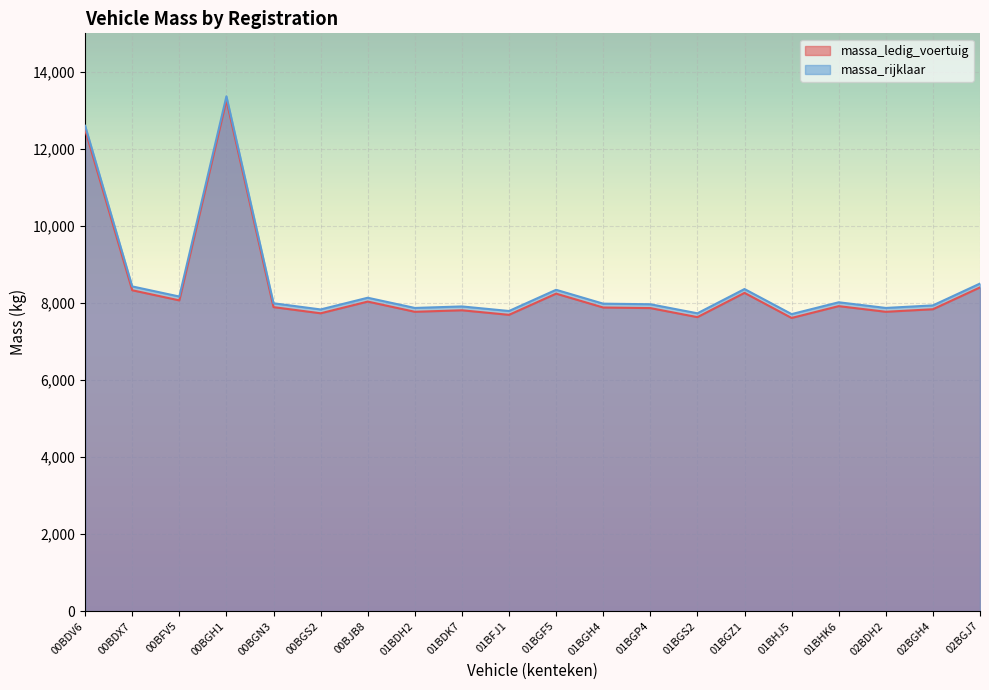

What is the minimum value for massa_ledig_voertuig?

7611